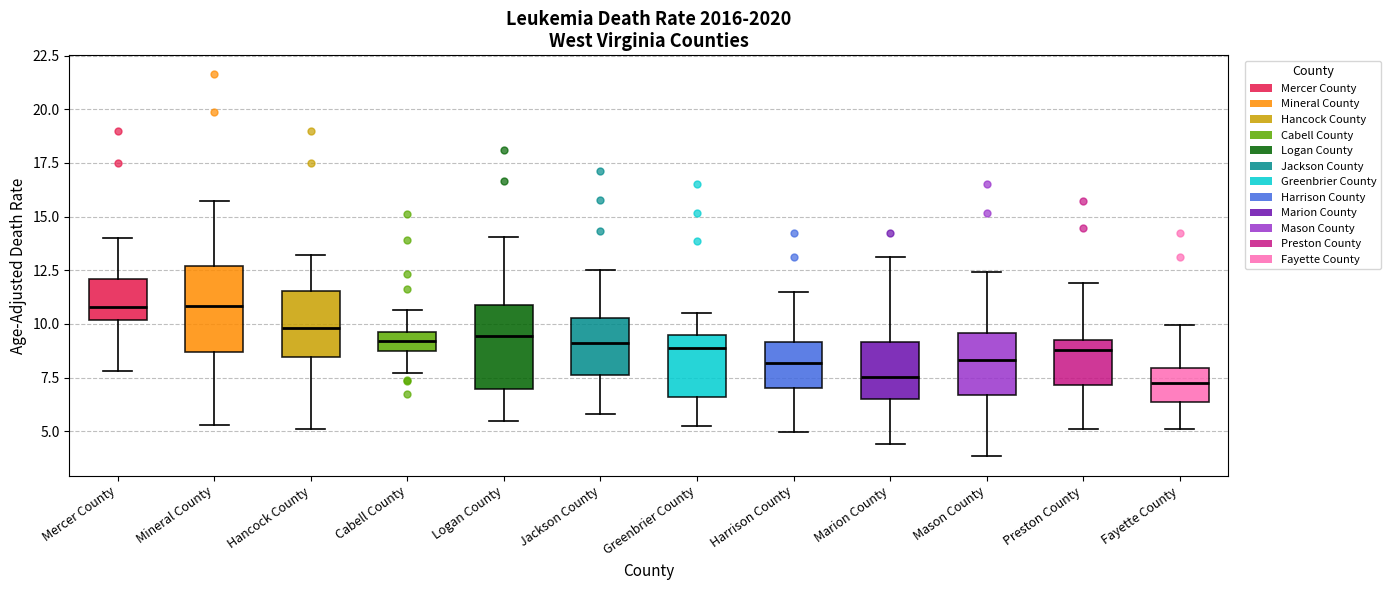

Where is the upper edge of the box for Mercer County on the y-axis? The values are not printed on the chart, so give them approximately, as read against the axis.

12.0